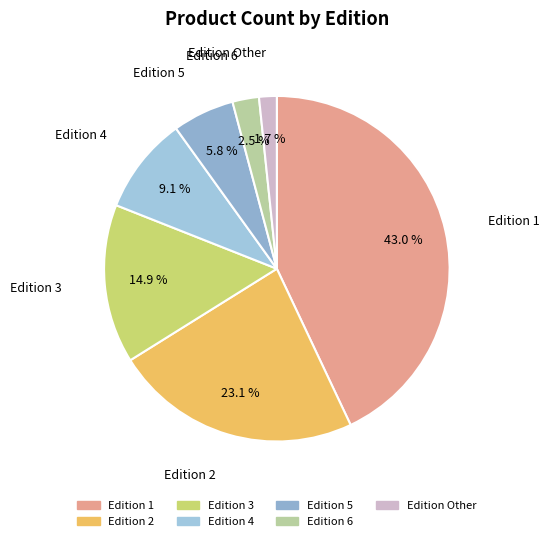

Is there any slice that represents more than half of the pie?

No